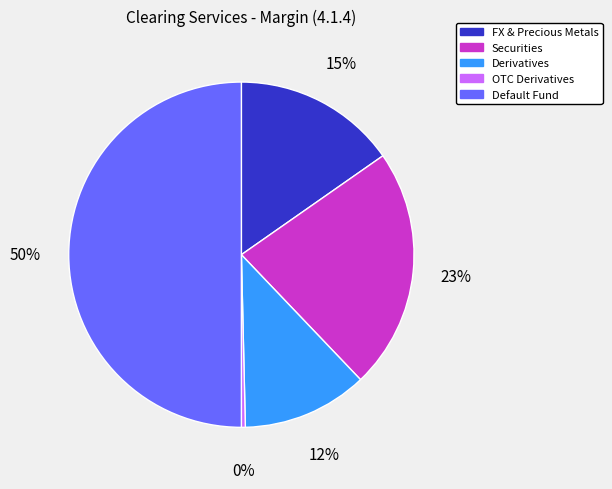

Is OTC Derivatives the majority of the pie?

No